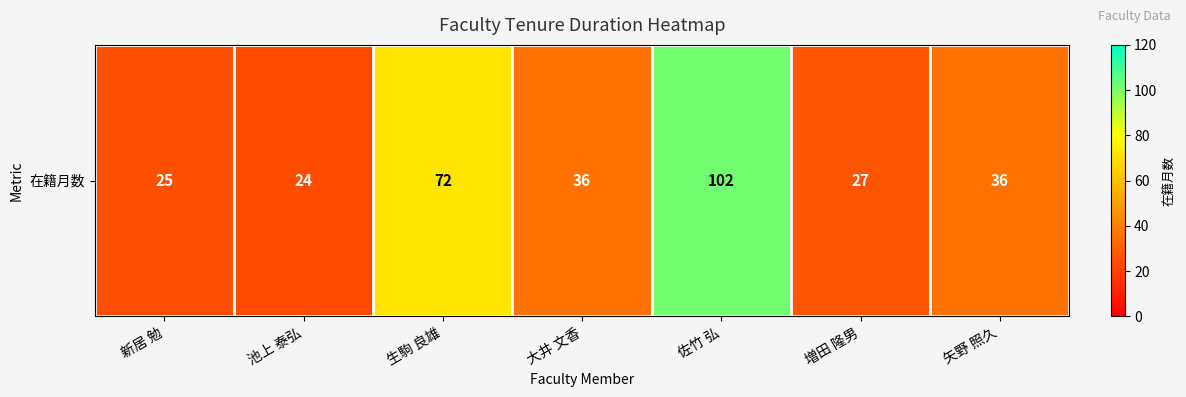

Which label corresponds to the largest value in the chart?

佐竹 弘